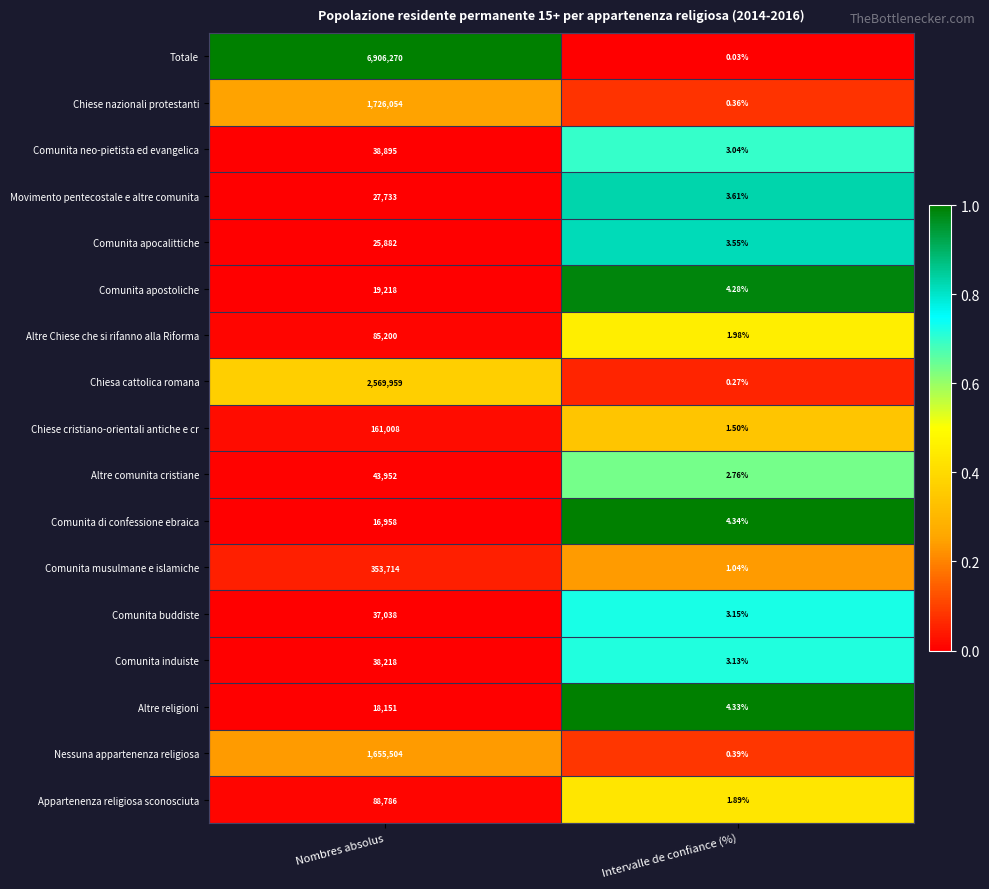

At which label is Comunita buddiste closest to 18520?

Intervalle de confiance (%)